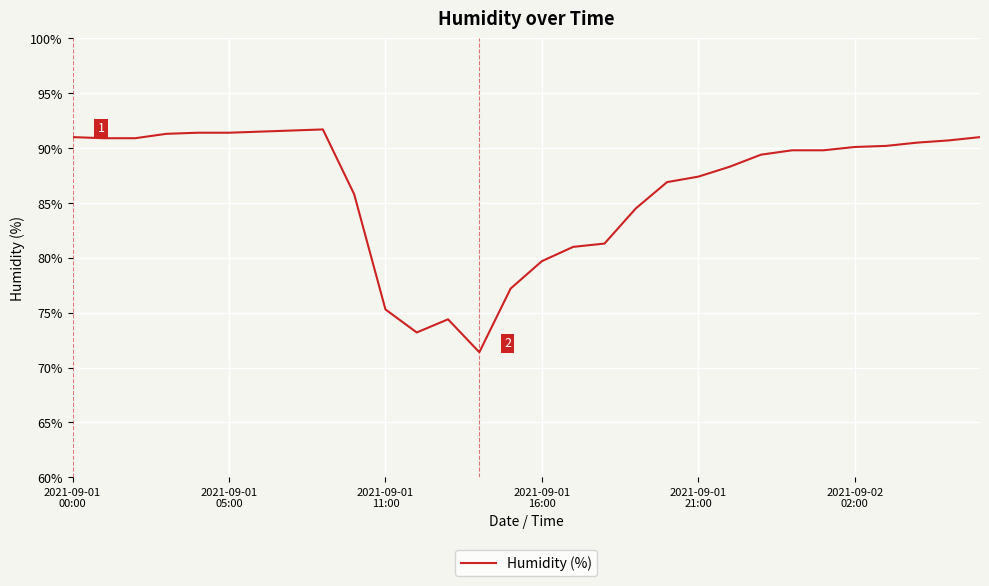

What is the maximum value shown in the chart?

91.7